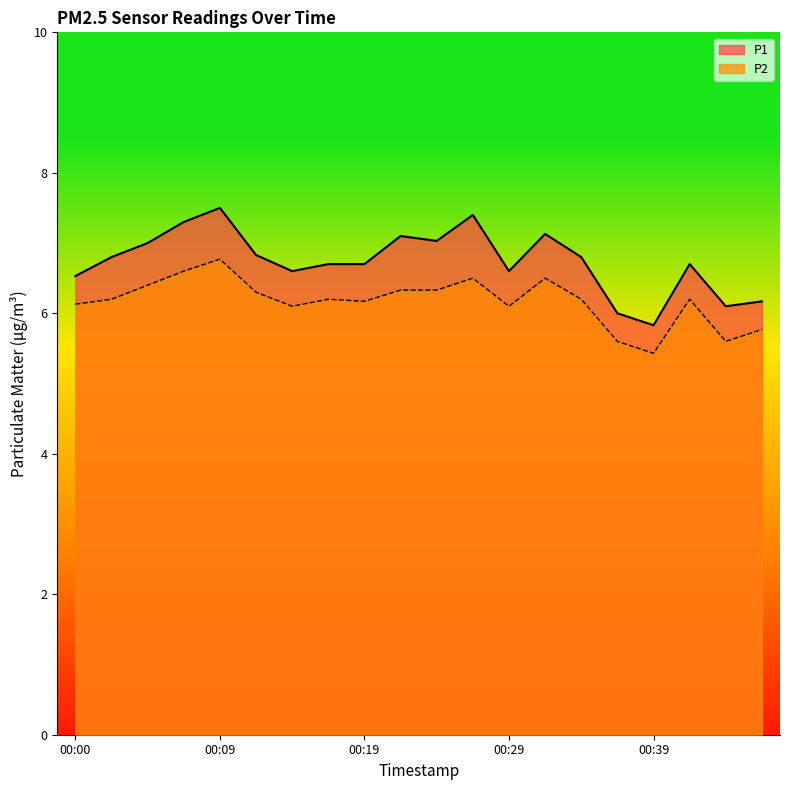

At which category is the sum across all series the highest?

00:09